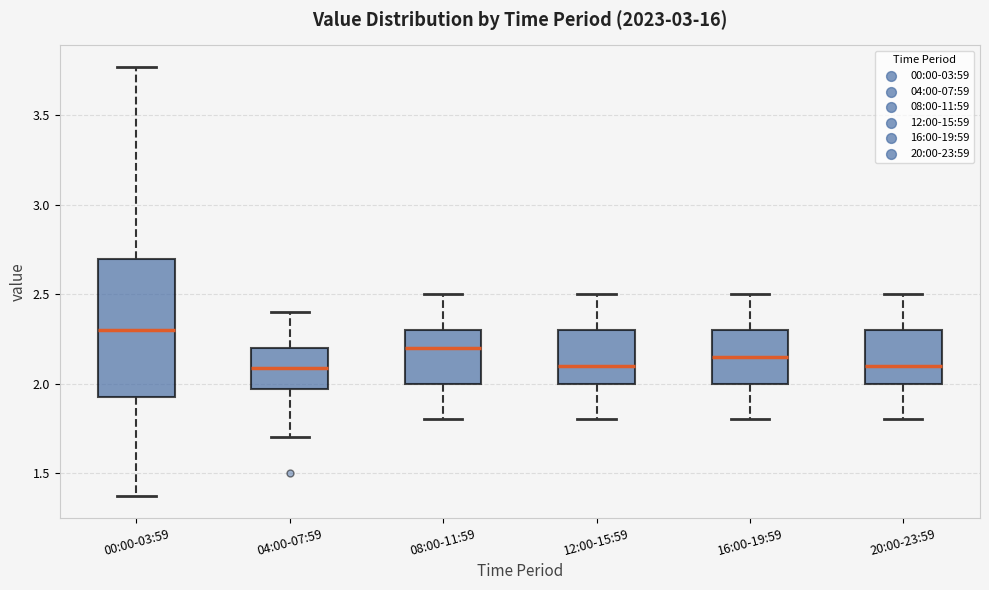

Comparing the boxes themselves (not the whiskers), which one is the tallest?

00:00-03:59